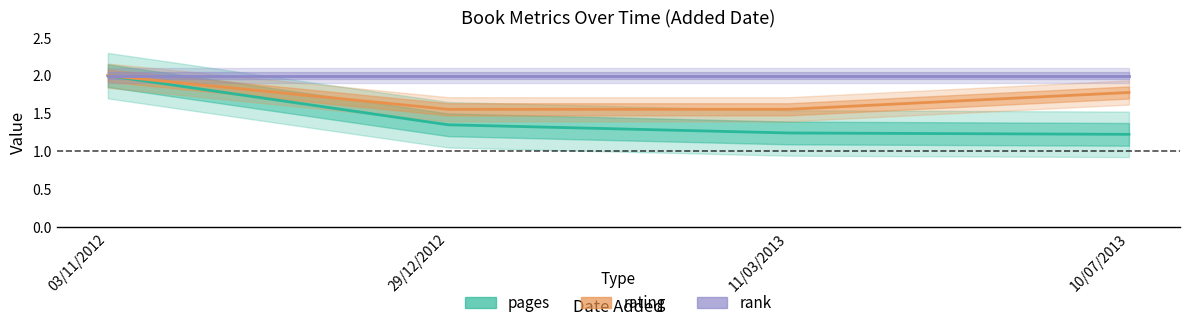

The pages series shows 2.0 at 03/11/2012. True or false?

True